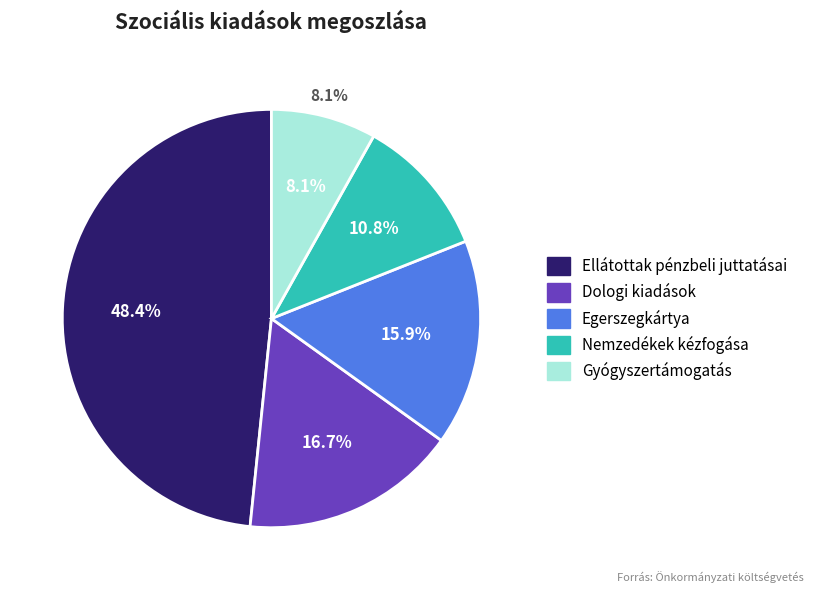

To the nearest percent, what is the average slice percentage?

20%